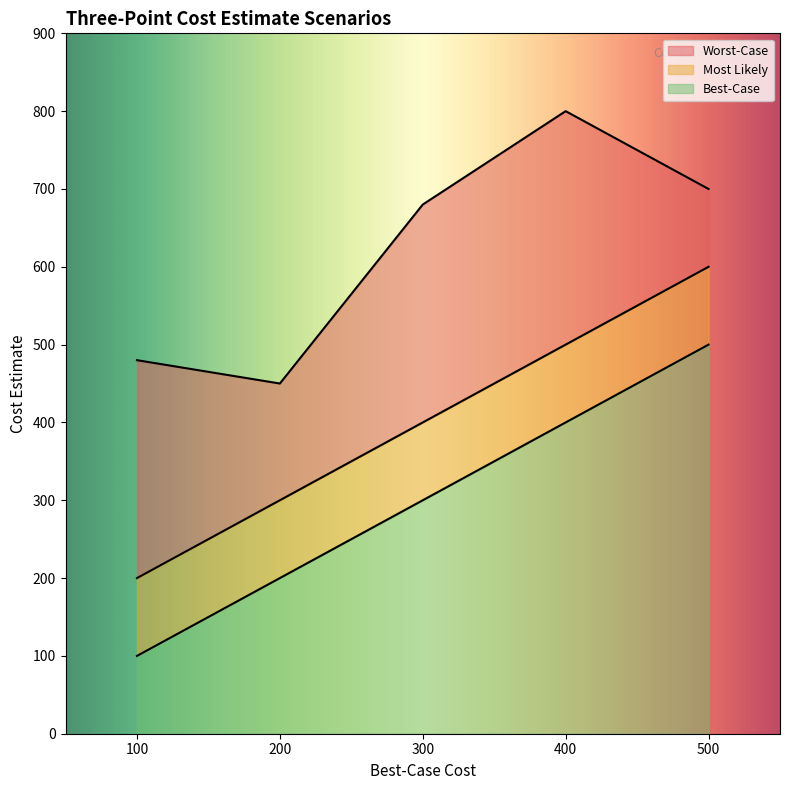

At which category is the sum across all series the highest?

400